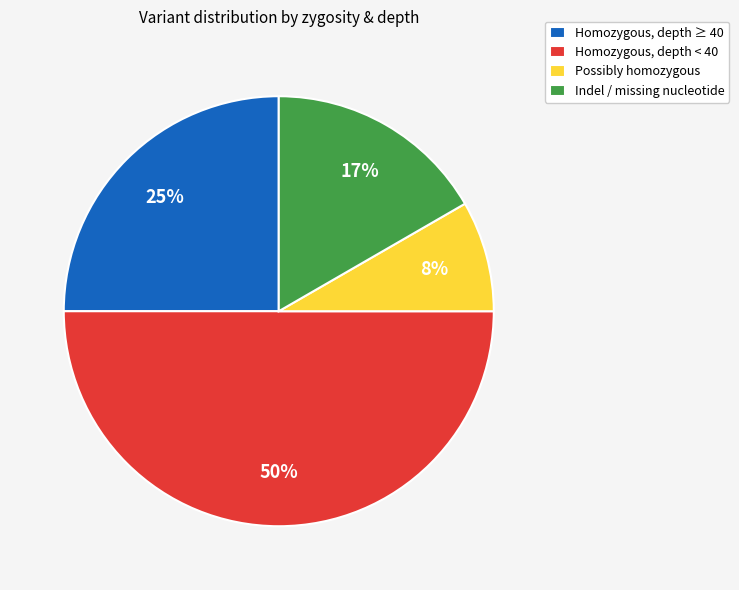

The Possibly homozygous slice represents 8% of the pie. True or false?

True